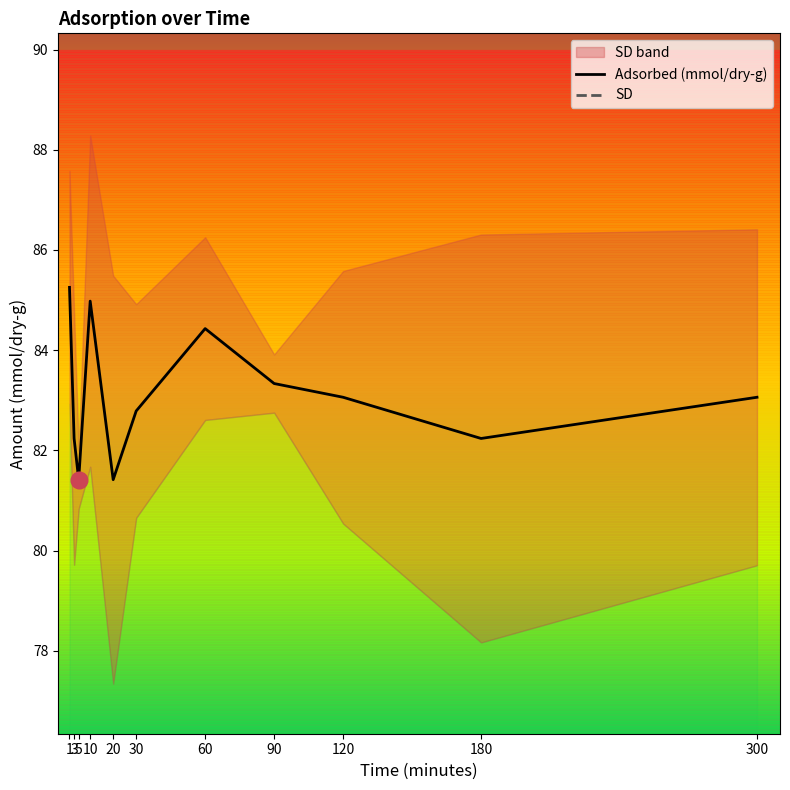

Between 120 and 300, which is larger?

300